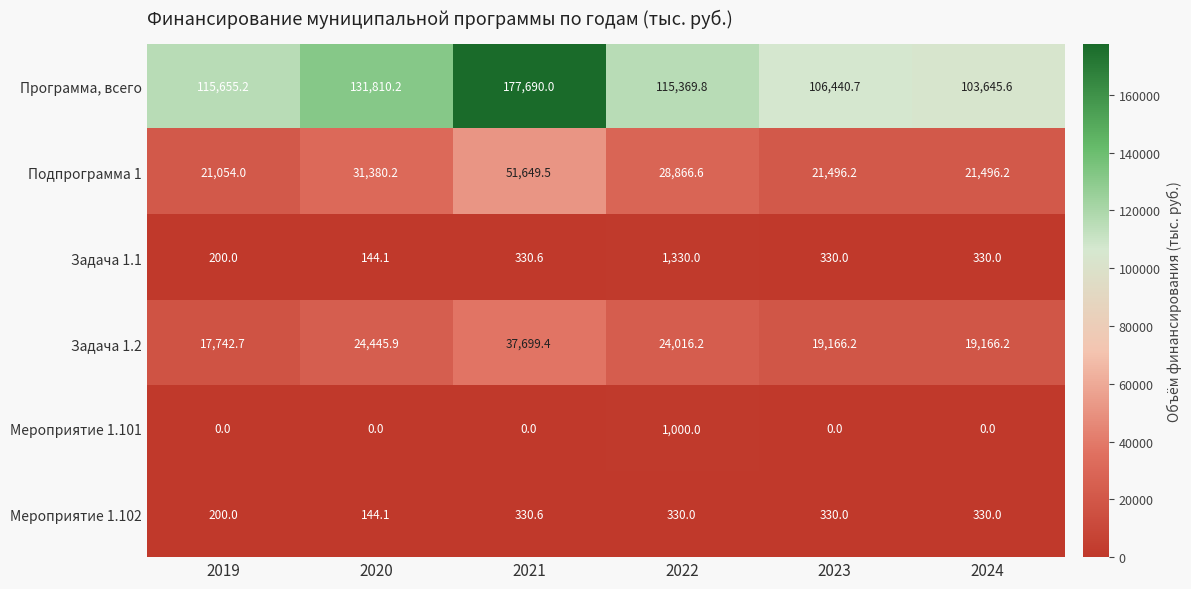

True or false: Задача 1.1 has a value of 194.0 at 2023.

False